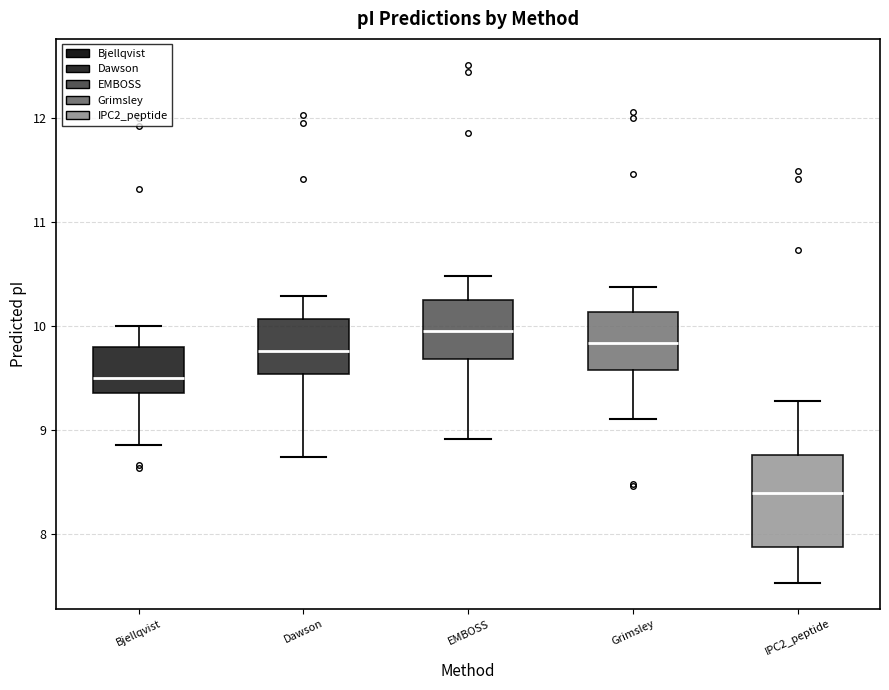

Reading left to right, transcribe this box plot: for each box, give where its median line is, the range the box spans, and where its two whiskers end, as read against the y-axis. The values are not printed on the chart, so give them approximately, as read against the axis.

Bjellqvist: median 9.5, box 9.4 to 9.8, whiskers 8.9 to 10.0
Dawson: median 9.8, box 9.5 to 10.1, whiskers 8.7 to 10.3
EMBOSS: median 10.0, box 9.7 to 10.2, whiskers 8.9 to 10.5
Grimsley: median 9.8, box 9.6 to 10.1, whiskers 9.1 to 10.4
IPC2_peptide: median 8.4, box 7.9 to 8.8, whiskers 7.5 to 9.3